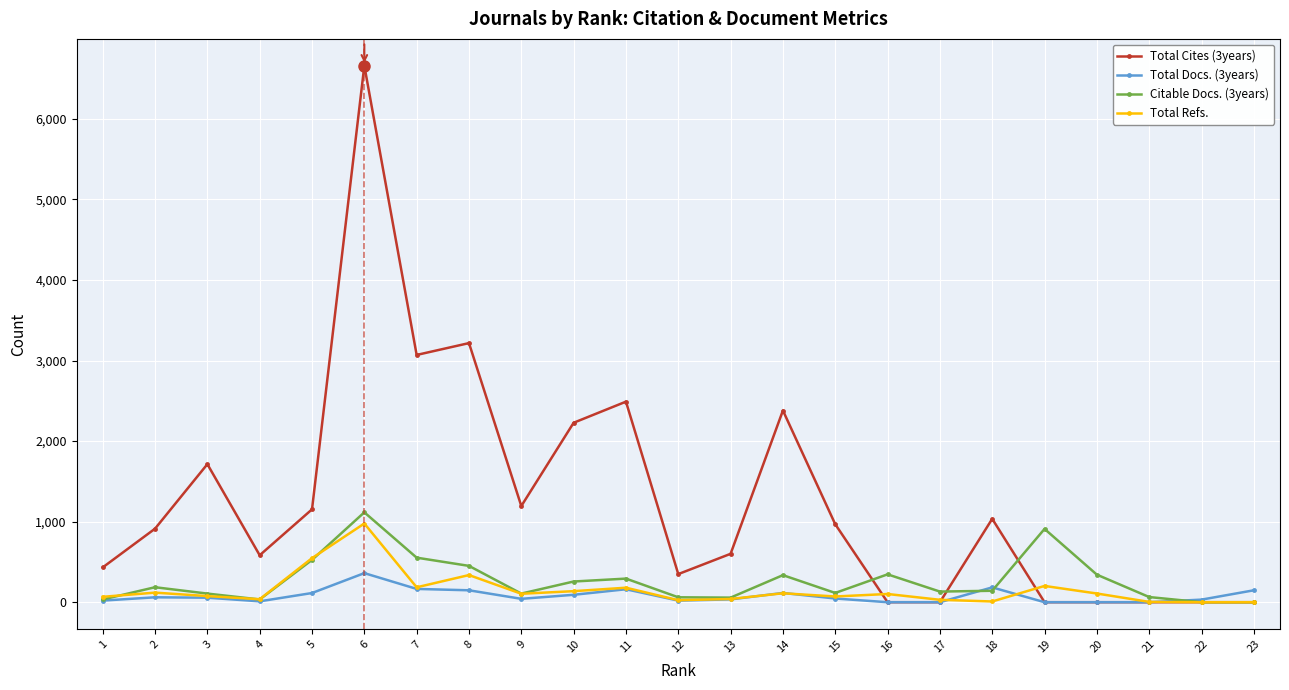

What is the maximum value shown in the chart?

6661